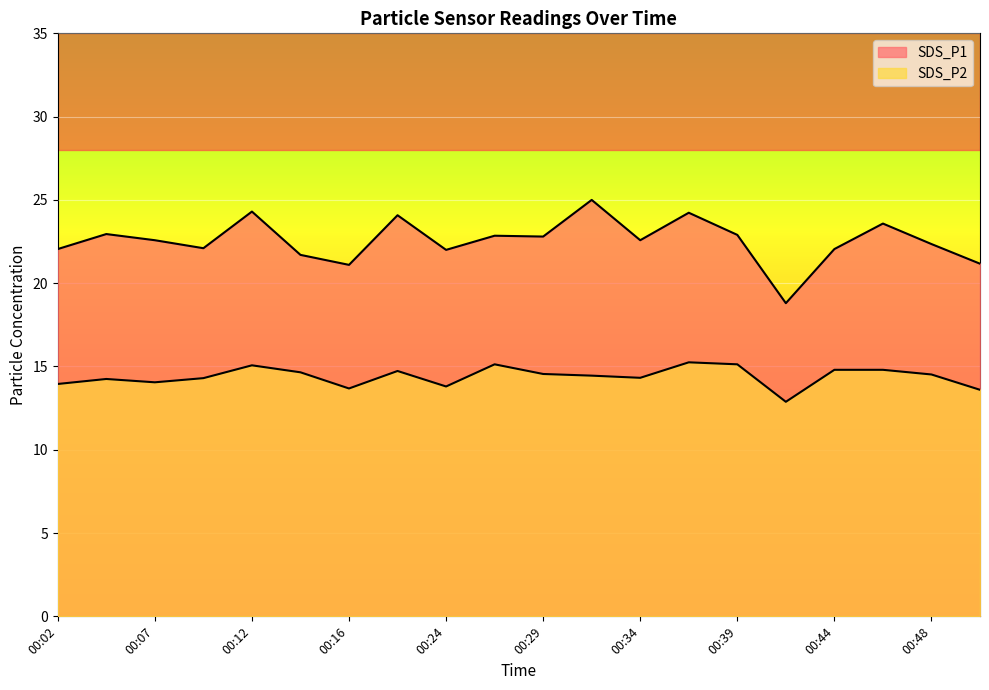

Reading left to right, transcribe all the data shown in this chart.

SDS_P1: 00:02=22.1	00:04=22.9	00:07=22.6	00:09=22.1	00:12=24.3	00:14=21.7	00:16=21.1	00:19=24.1	00:24=22.0	00:27=22.9	00:29=22.8	00:31=25.0	00:34=22.6	00:36=24.2	00:39=22.9	00:41=18.8	00:44=22.1	00:46=23.6	00:48=22.4	00:51=21.2
SDS_P2: 00:02=13.9	00:04=14.2	00:07=14.1	00:09=14.3	00:12=15.1	00:14=14.7	00:16=13.7	00:19=14.7	00:24=13.8	00:27=15.1	00:29=14.6	00:31=14.4	00:34=14.3	00:36=15.2	00:39=15.1	00:41=12.9	00:44=14.8	00:46=14.8	00:48=14.5	00:51=13.6